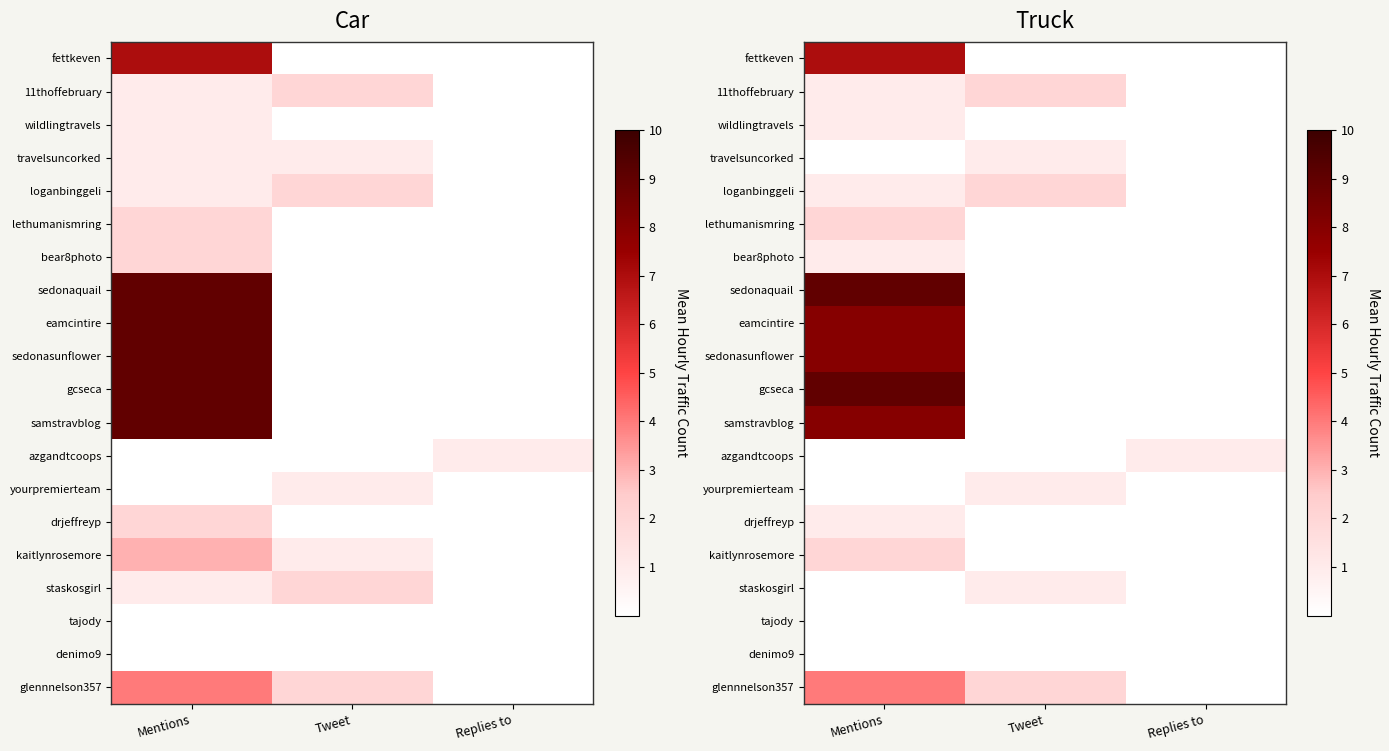

What is the total value across all series at Mentions?

62